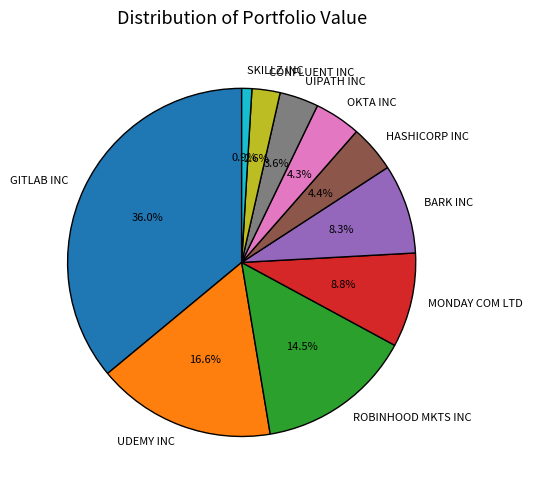

How many slices are in this pie chart?

10